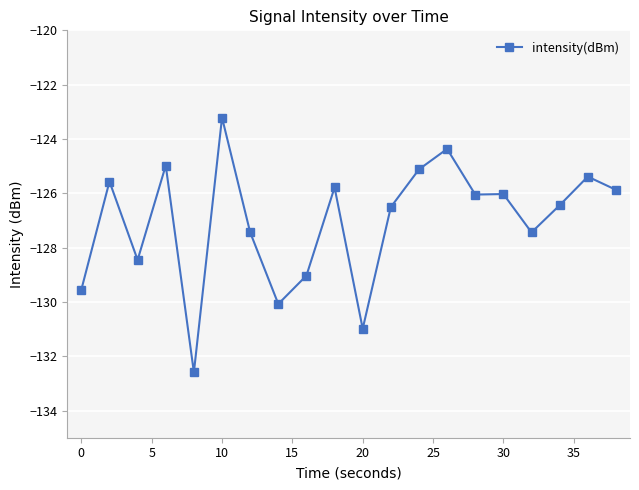

What is the value of the 3rd point from the left?

-128.5